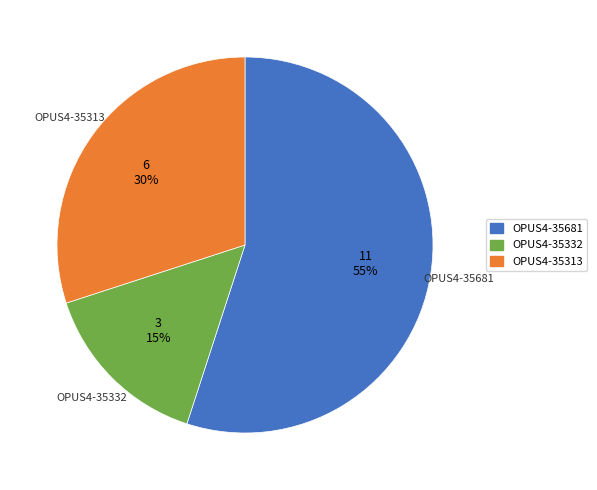

Which has a higher value, OPUS4-35313 or OPUS4-35681?

OPUS4-35681